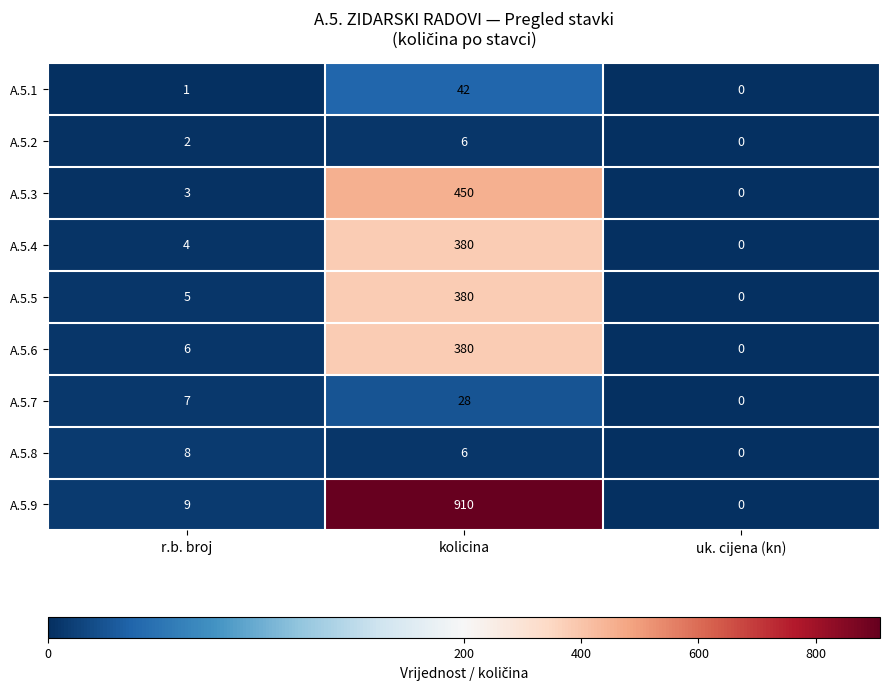

Reading right to left, list all the values displayed in this chart.

A.5.1: 0	42	1
A.5.2: 0	6	2
A.5.3: 0	450	3
A.5.4: 0	380	4
A.5.5: 0	380	5
A.5.6: 0	380	6
A.5.7: 0	28	7
A.5.8: 0	6	8
A.5.9: 0	910	9